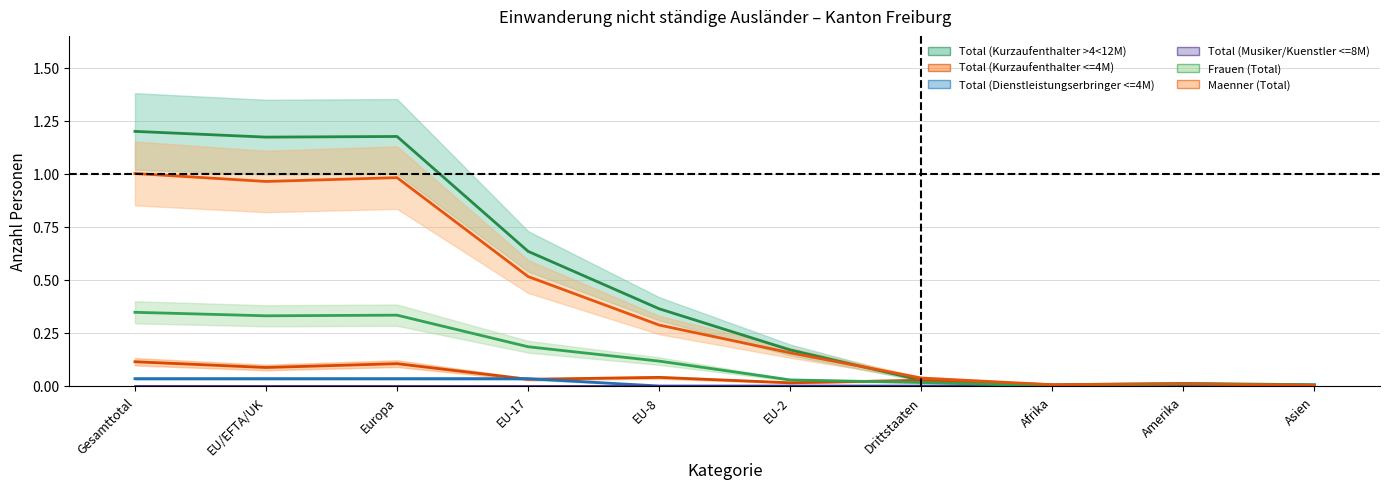

Rank the series at Asien from highest to lowest value.

Total (Kurzaufenthalter >4<12M), Frauen (Total), Maenner (Total), Total (Kurzaufenthalter <=4M), Total (Dienstleistungserbringer <=4M)